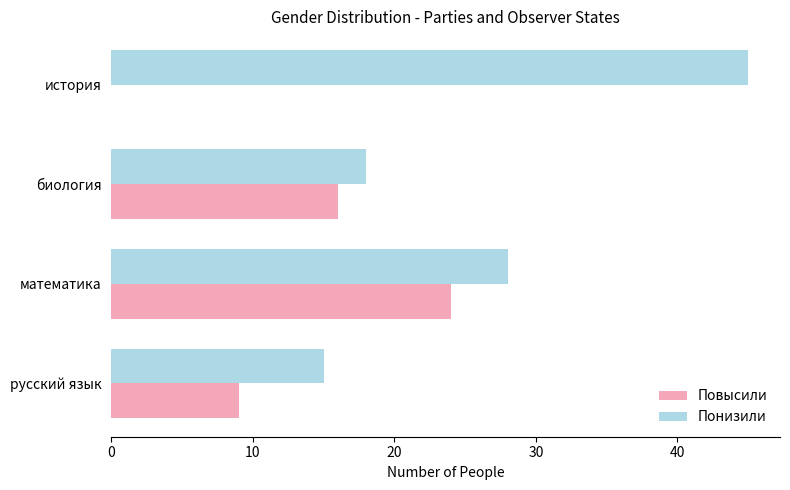

What is the sum of the Повысили values at история and русский язык?

9